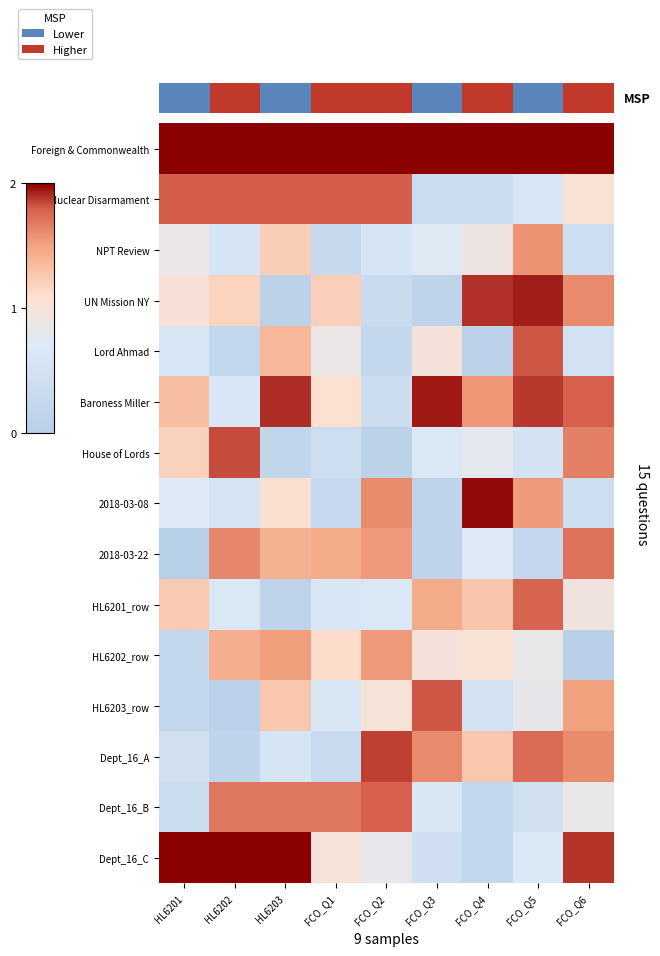

Is it true that 2018-03-08 equals 0.3 at FCO_Q1?

True